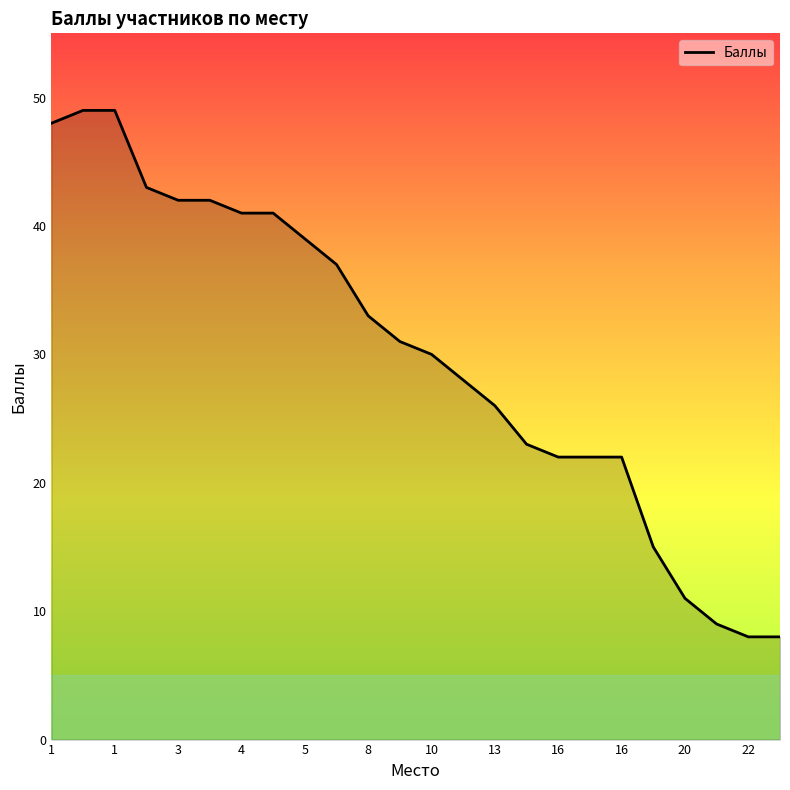

What is the maximum value shown in the chart?

49